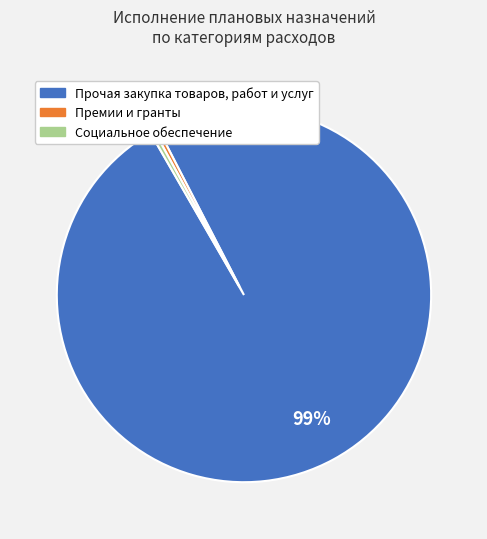

Which category accounts for the majority?

Прочая закупка товаров, работ и услуг